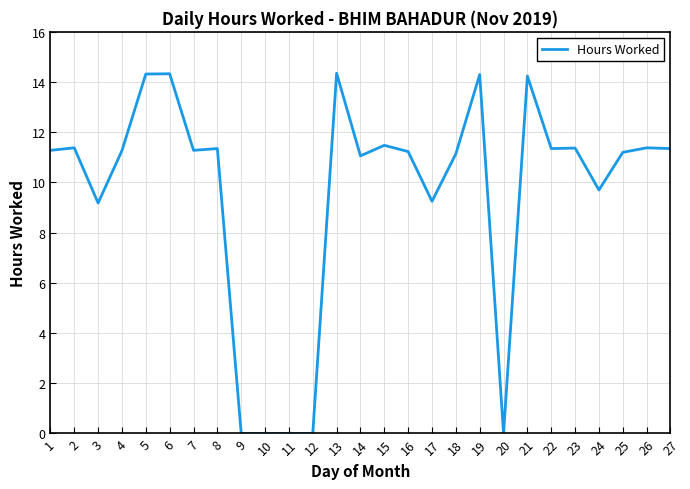

The chart shows a value of 11.3 at 8. True or false?

True